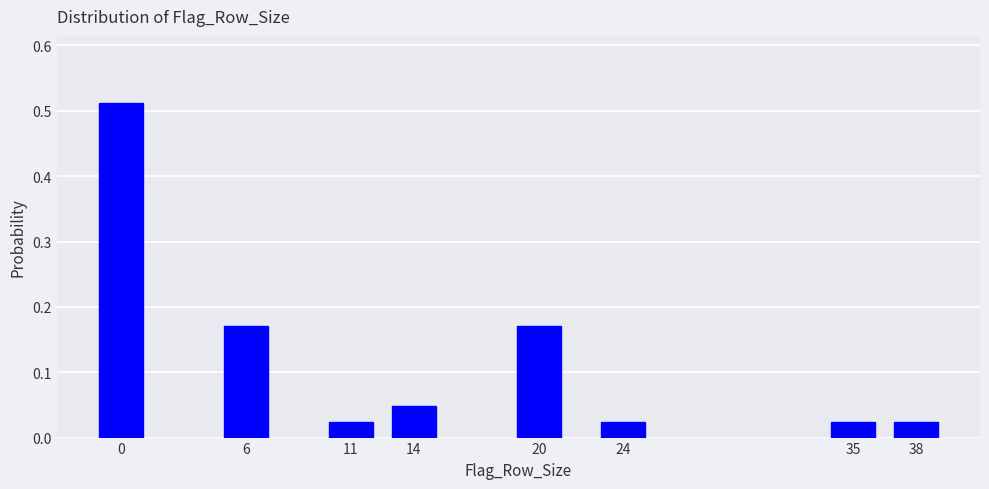

Between 14 and 35, which is larger?

14